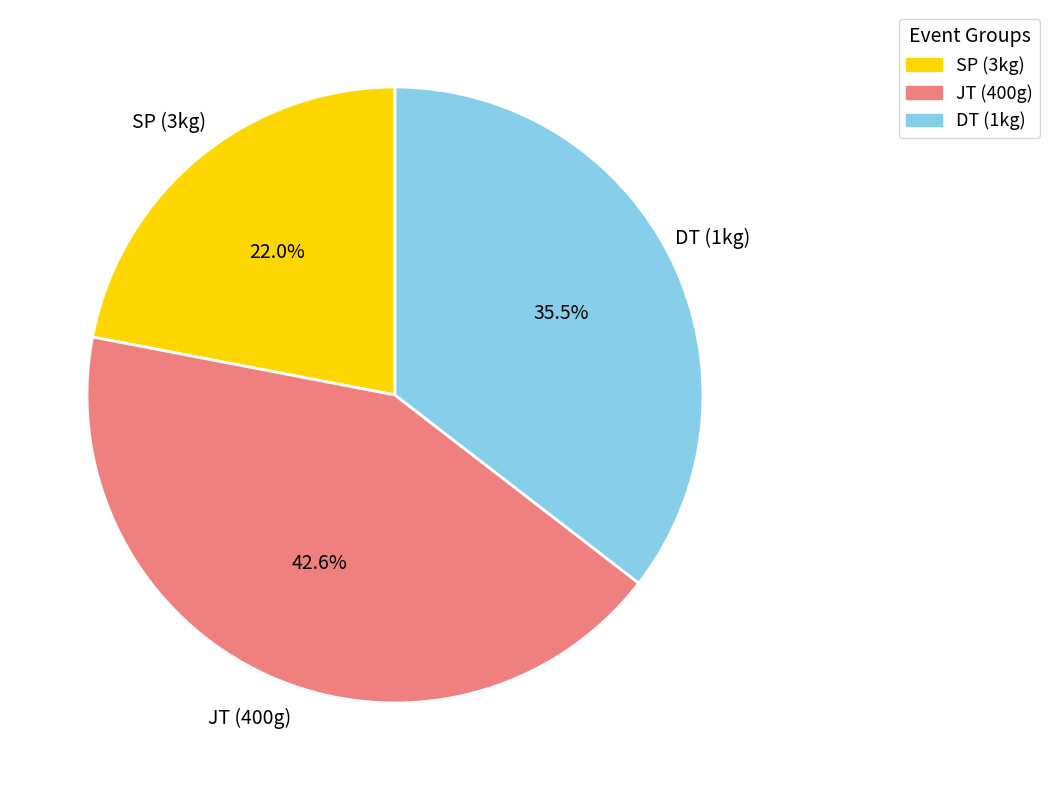

Does any single category account for the majority?

No